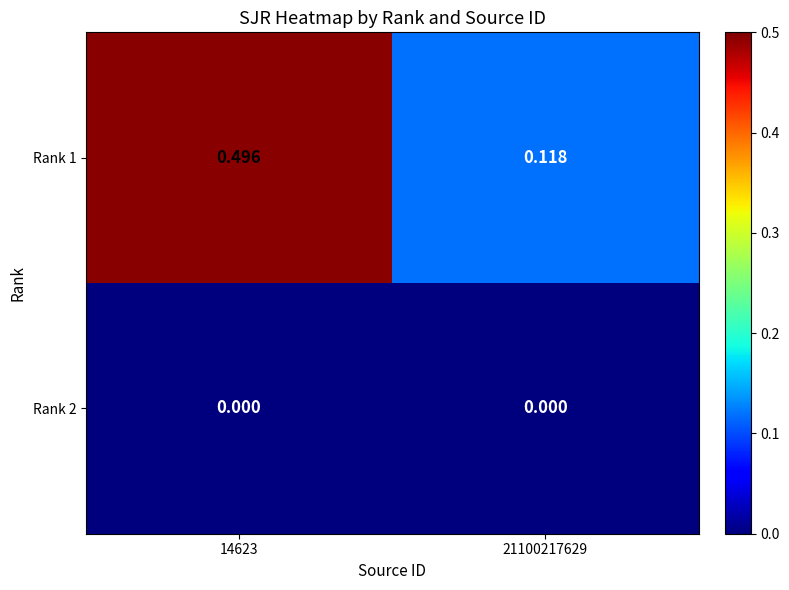

Rank the series at 14623 from lowest to highest value.

Rank 2, Rank 1